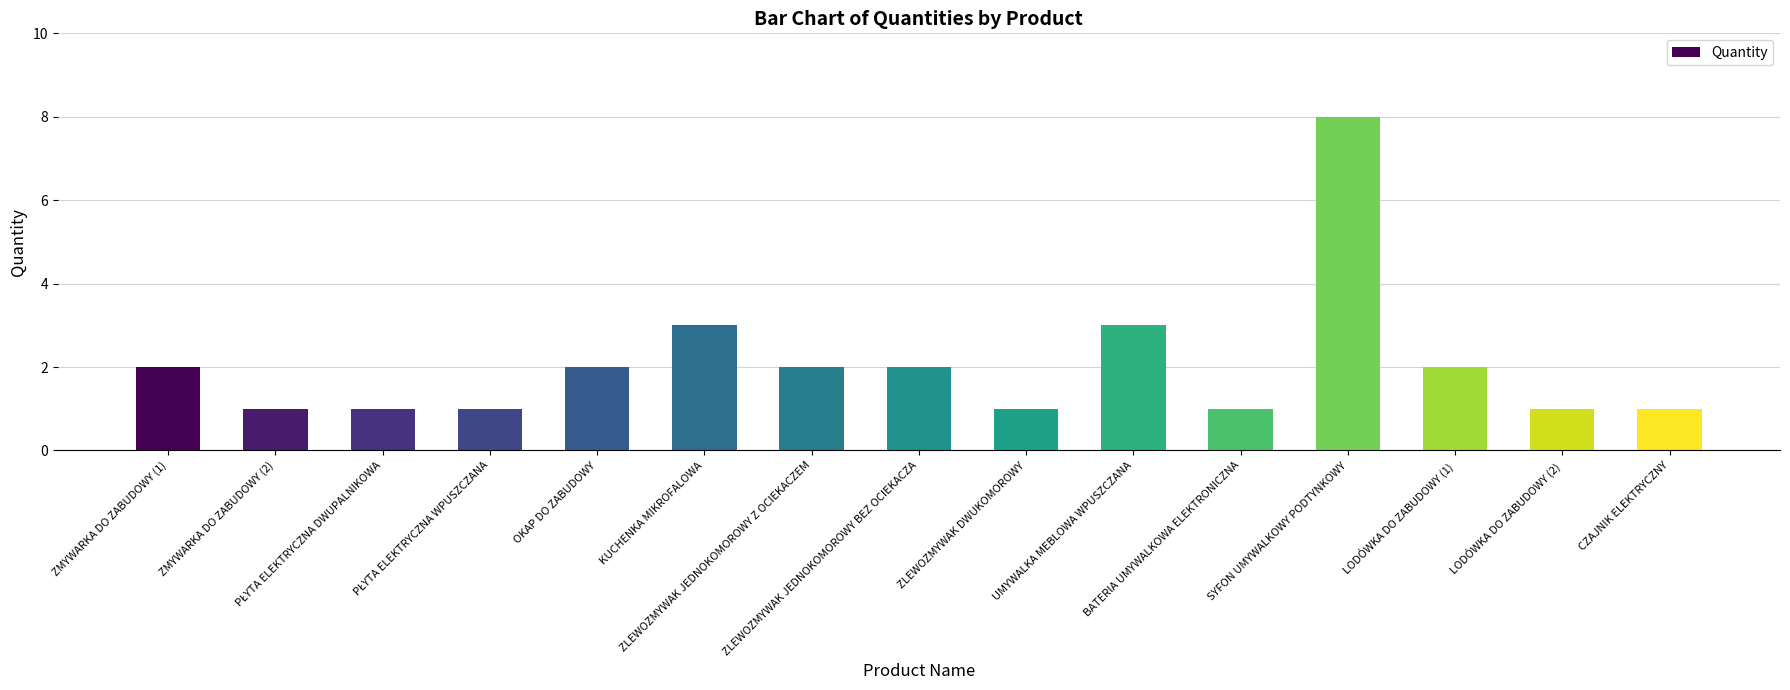

What is the sum of all values?

31